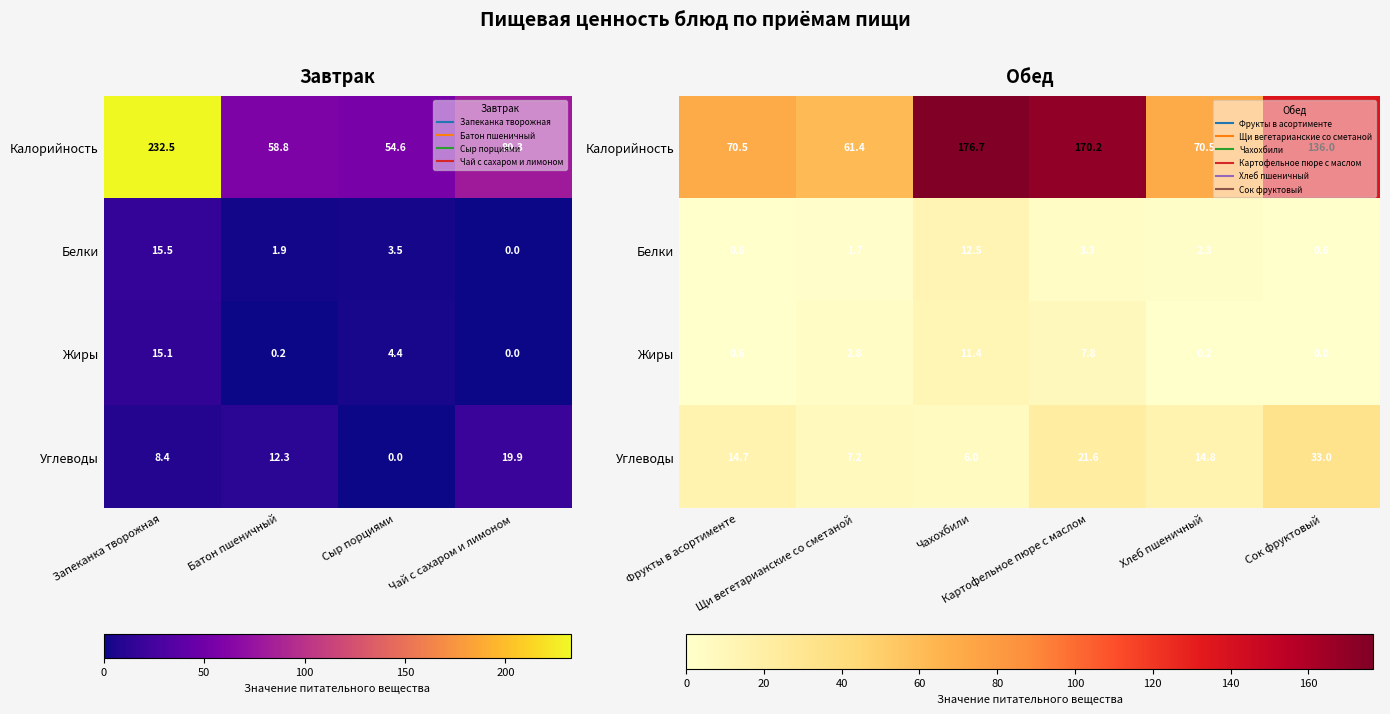

List the series in order of their peak value, lowest first.

Жиры, Белки, Углеводы, Калорийность